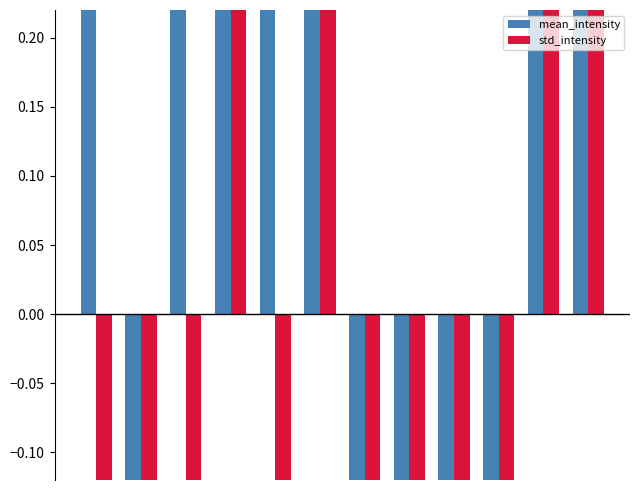

List the series in order of their peak value, highest first.

mean_intensity, std_intensity